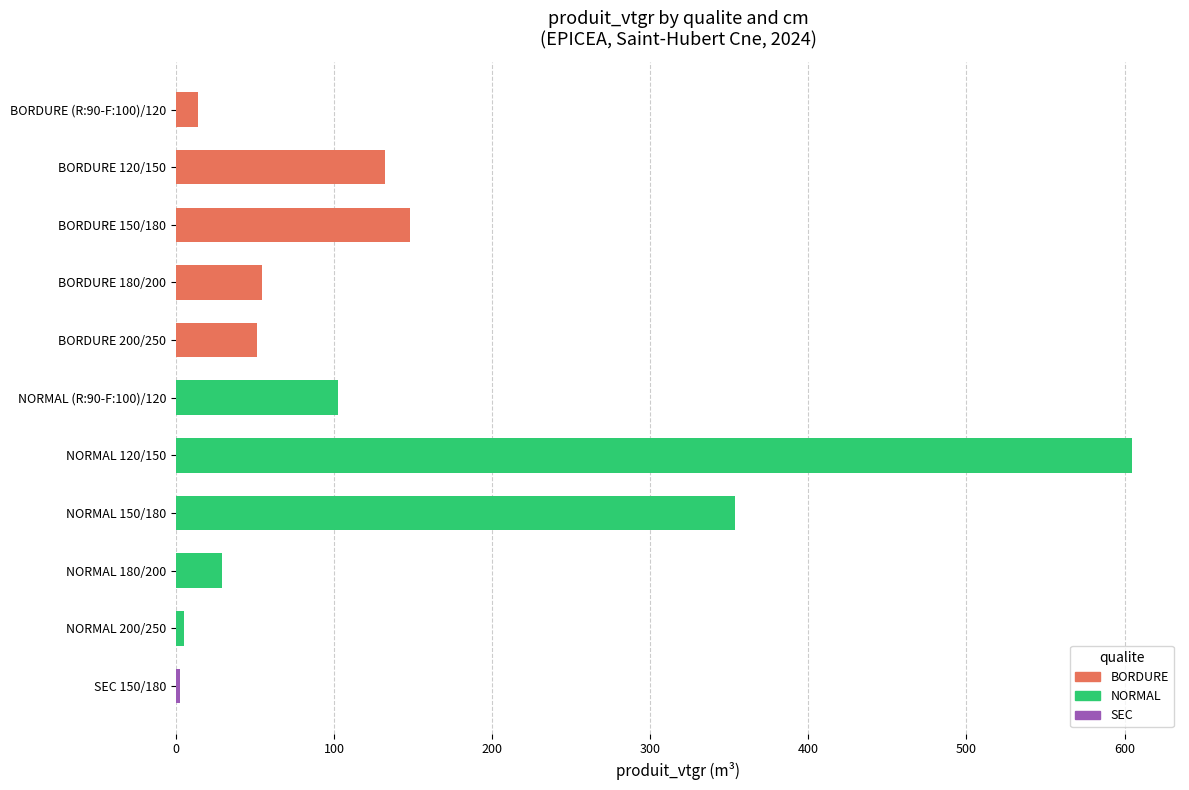

What is the difference between the second highest and minimum values?

351.3